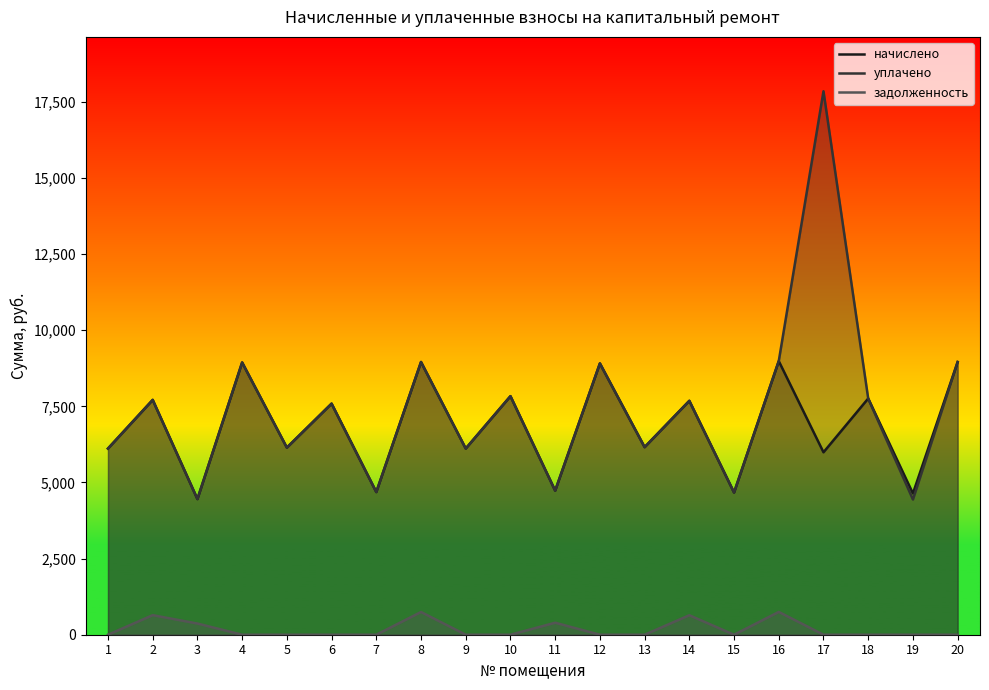

At which category is the sum across all series the highest?

17